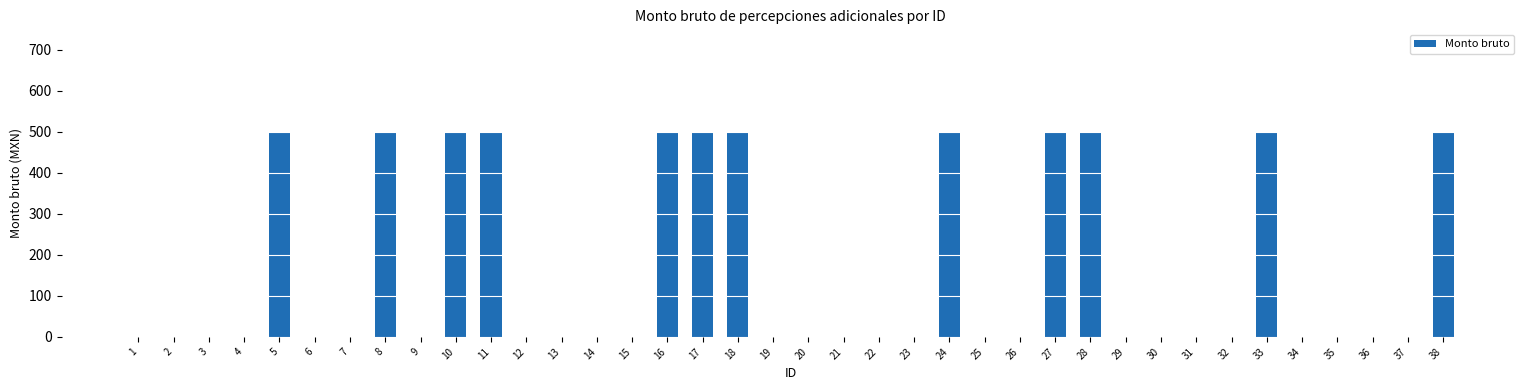

Reading left to right, what are all the values shown in this chart?

0	0	0	0	500	0	0	500	0	500	500	0	0	0	0	500	500	500	0	0	0	0	0	500	0	0	500	500	0	0	0	0	500	0	0	0	0	500